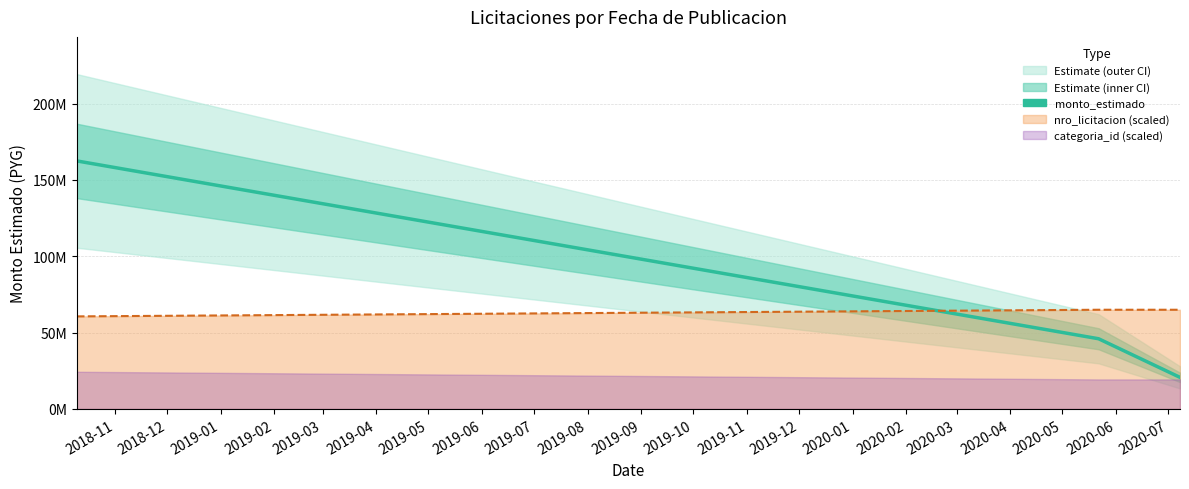

Reading left to right, transcribe all the data shown in this chart.

162500000	46000000	20699930